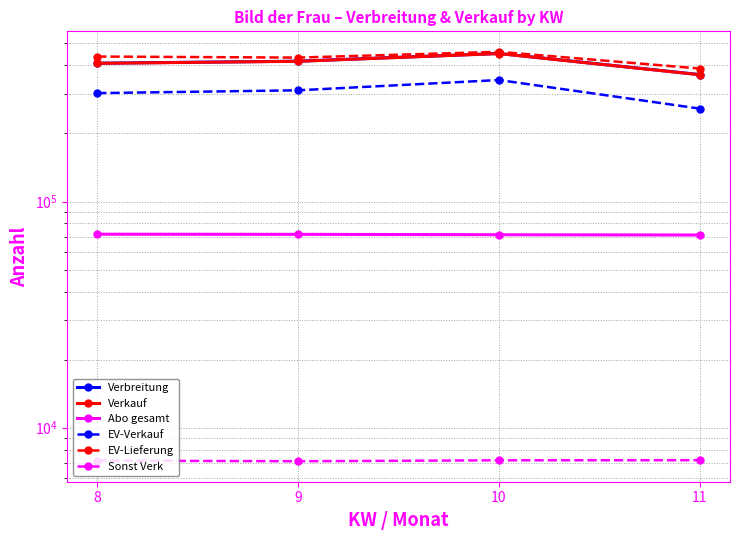

True or false: Sonst Verk and EV-Verkauf intersect in this chart.

False